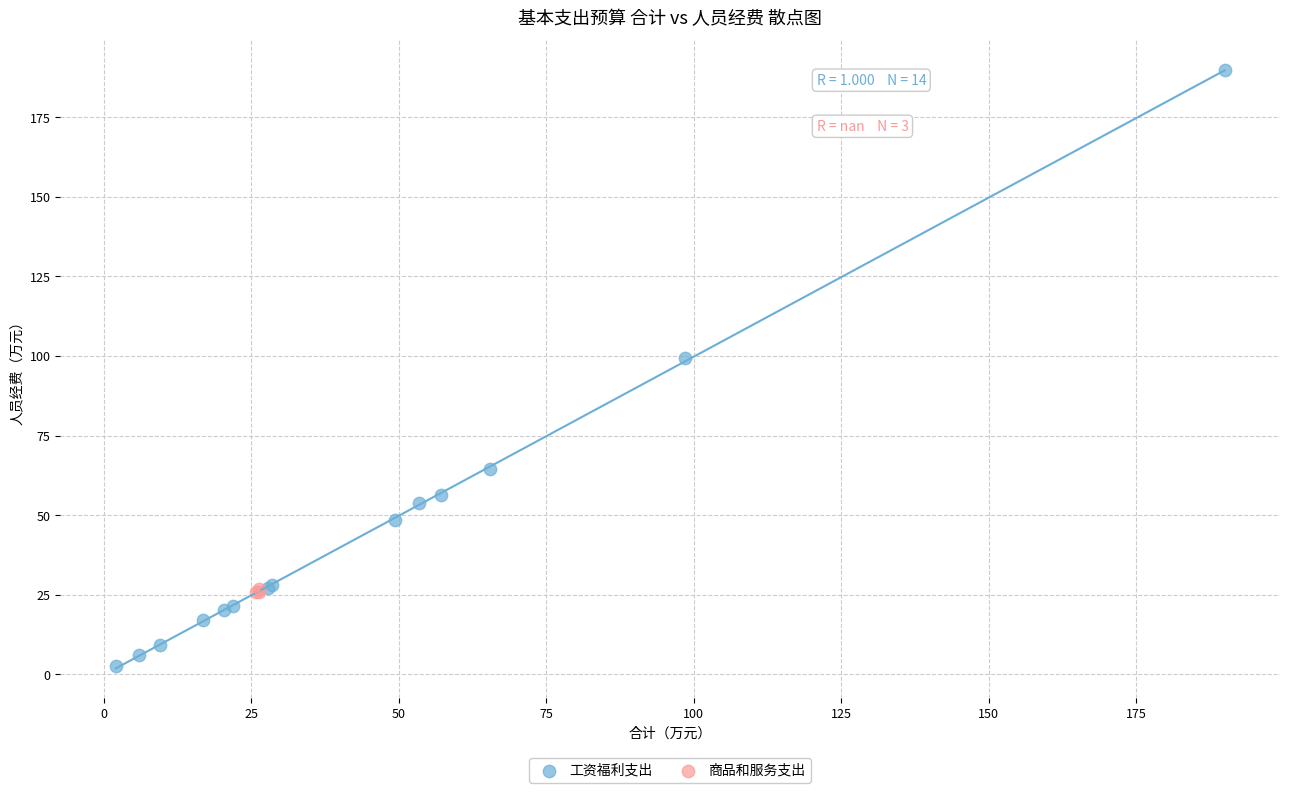

Which series reaches the maximum Y coordinate?

工资福利支出